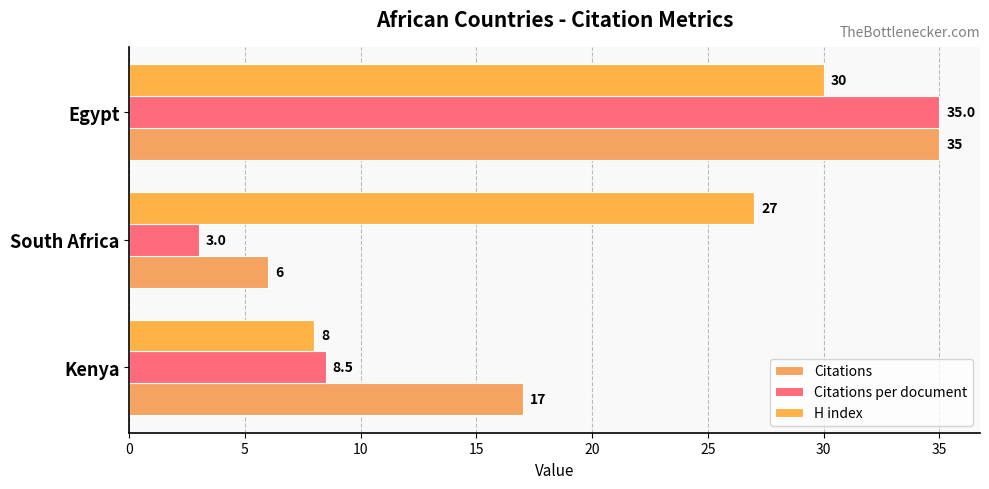

How many series are shown in this chart?

3